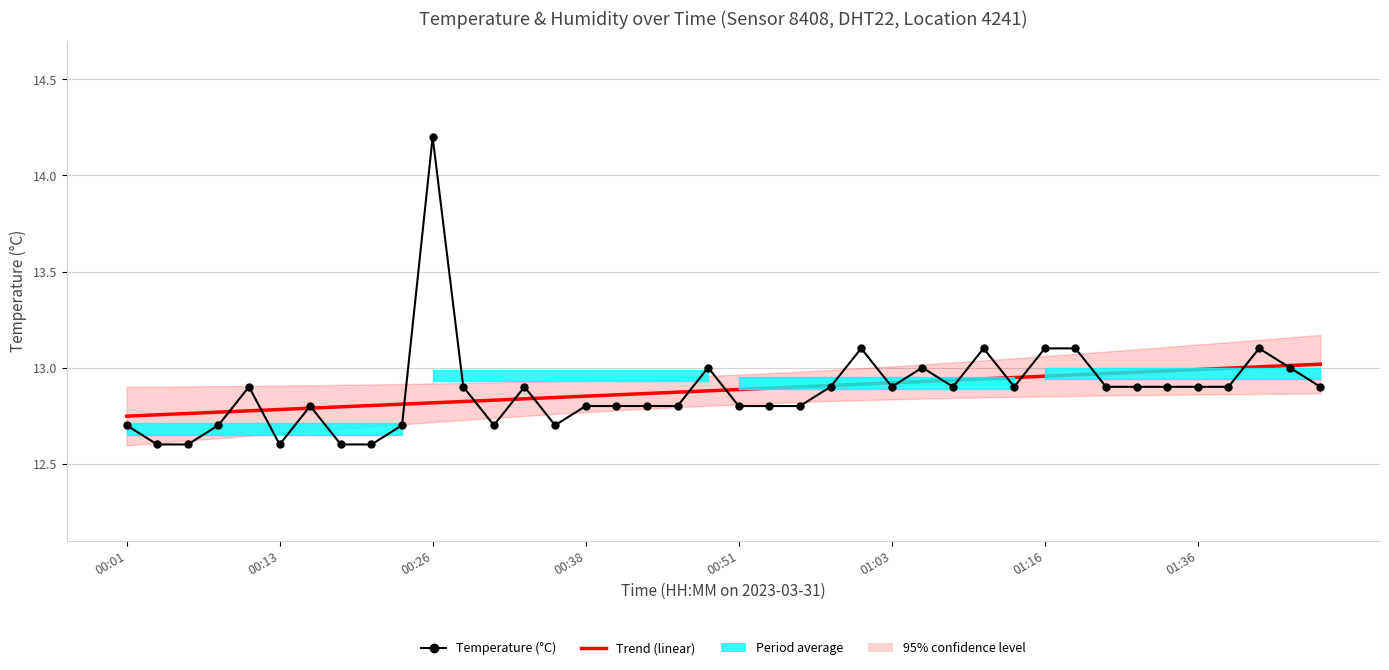

Rank the series by their maximum value, from lowest to highest.

Trend (linear), Temperature (°C)